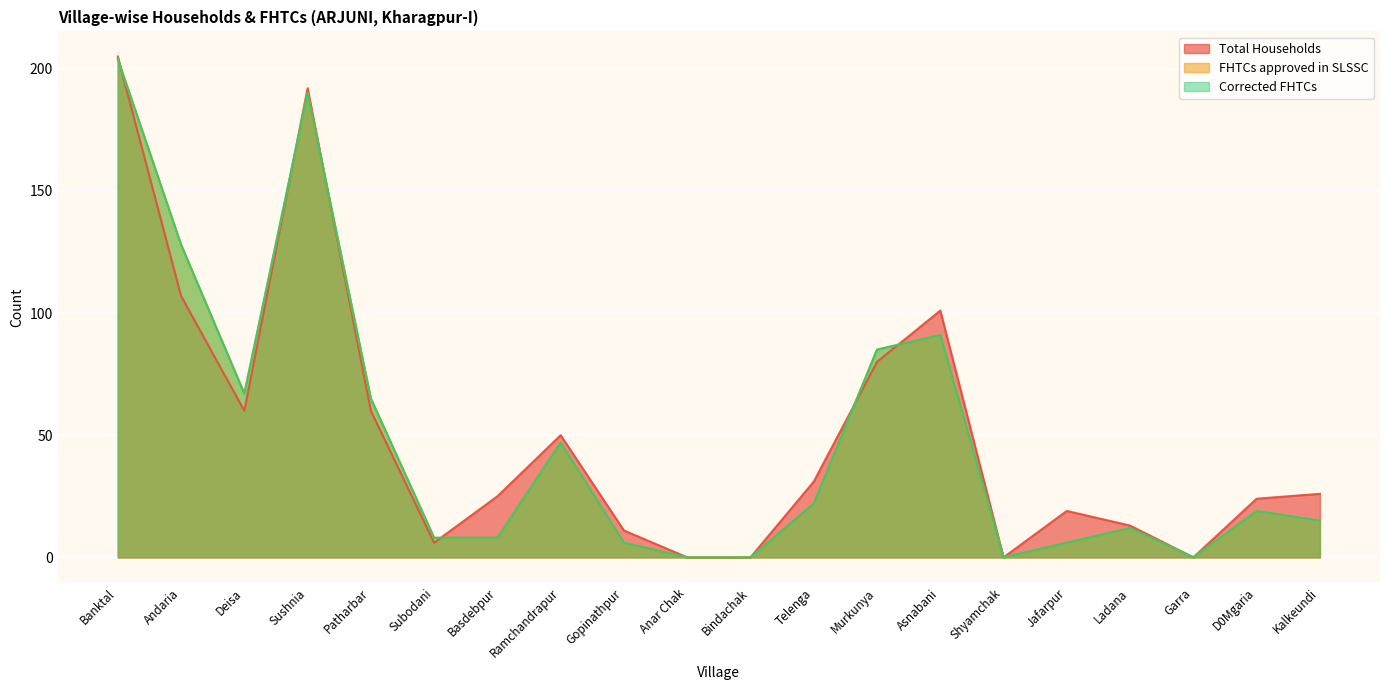

What is the label of the 16th point from the right?

Patharbar